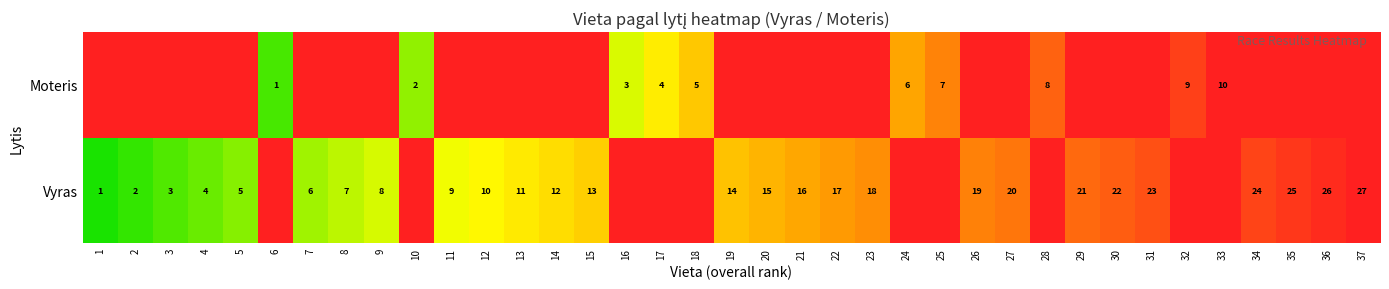

Which category has the lowest value across all series?

1